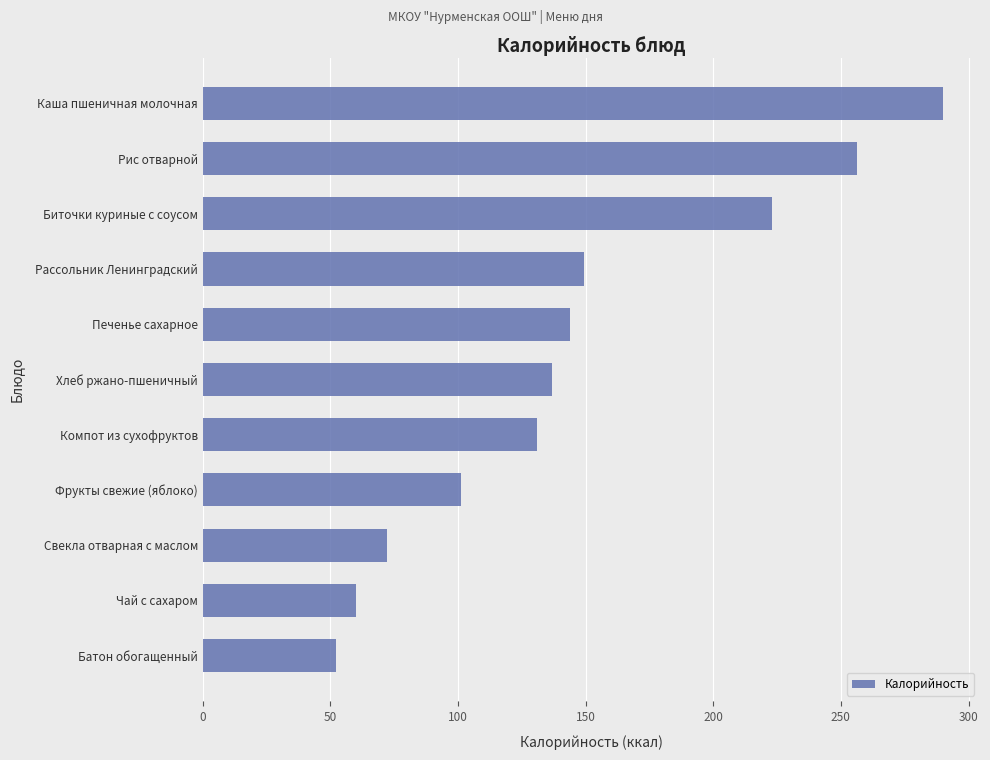

What is the approximate value at Компот из сухофруктов?

131.0